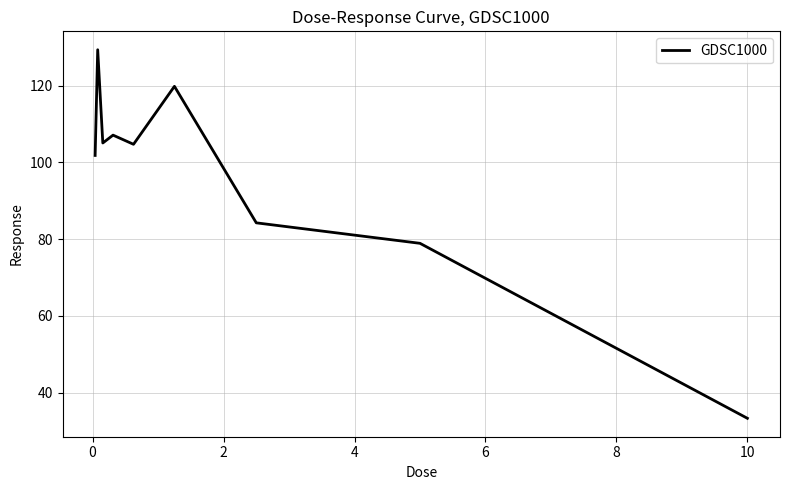

What is the minimum value shown in the chart?

33.3